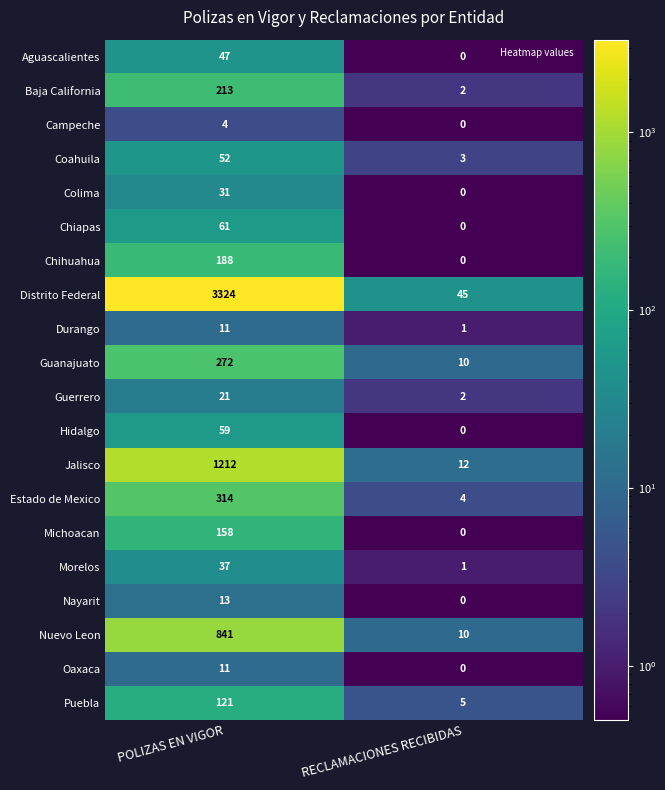

The Coahuila series shows 3 at RECLAMACIONES RECIBIDAS. True or false?

True